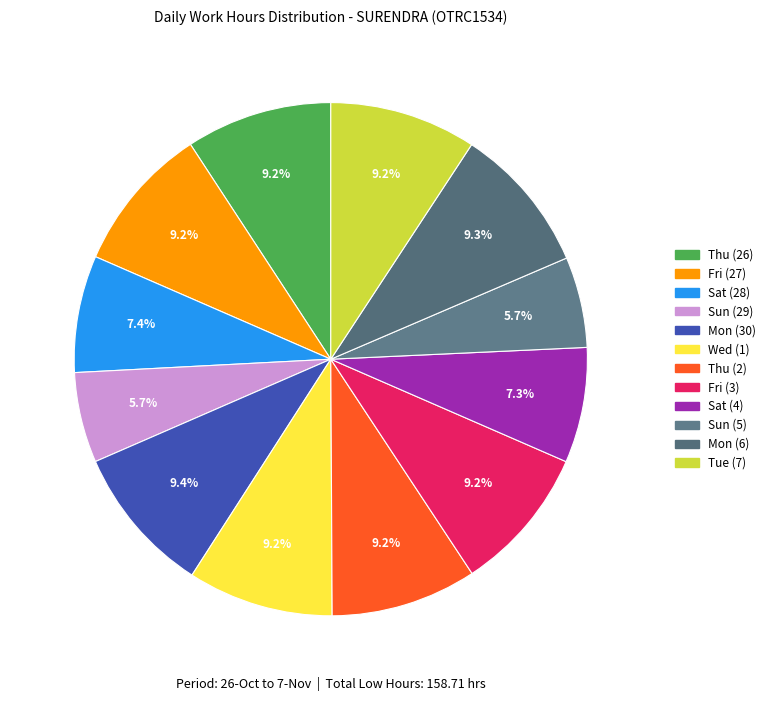

Is there any slice that represents more than half of the pie?

No